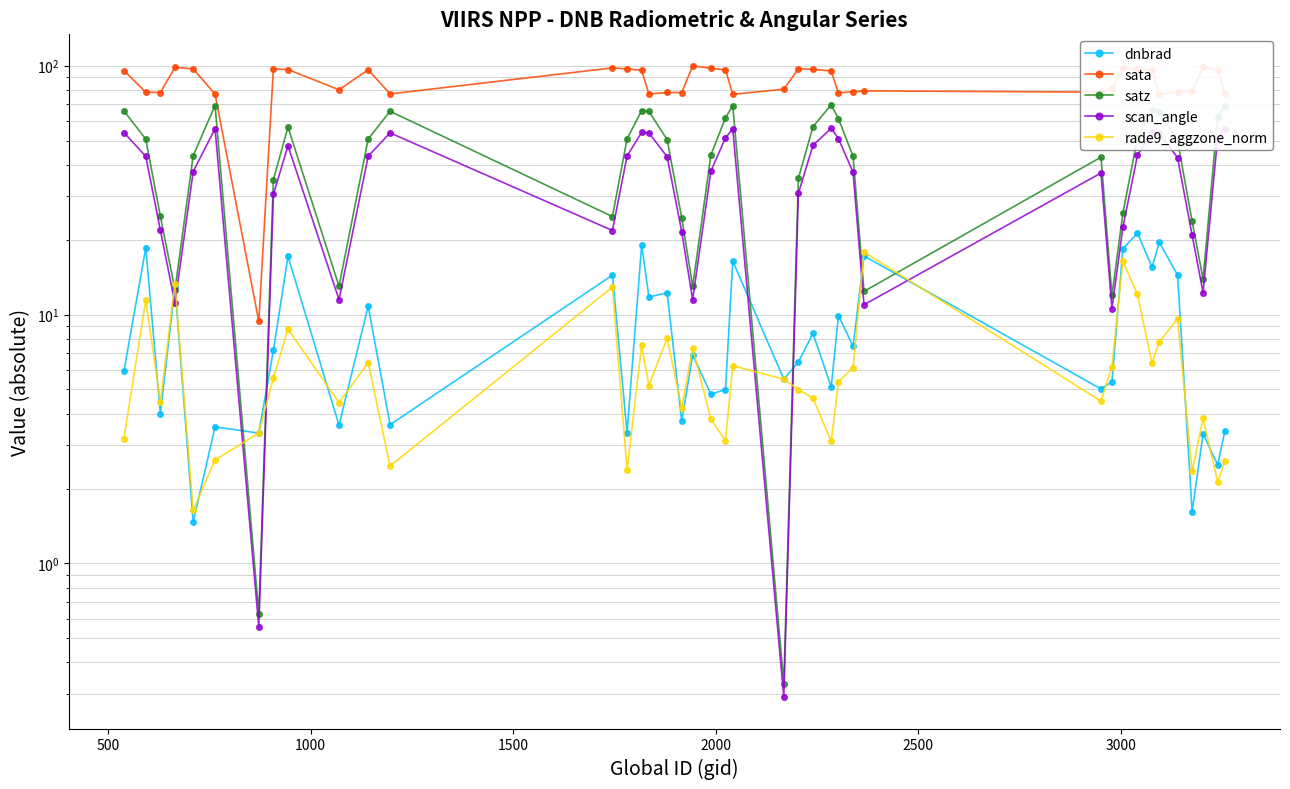

What is the difference between the second highest and second lowest values in the rade9_aggzone_norm series?

14.3